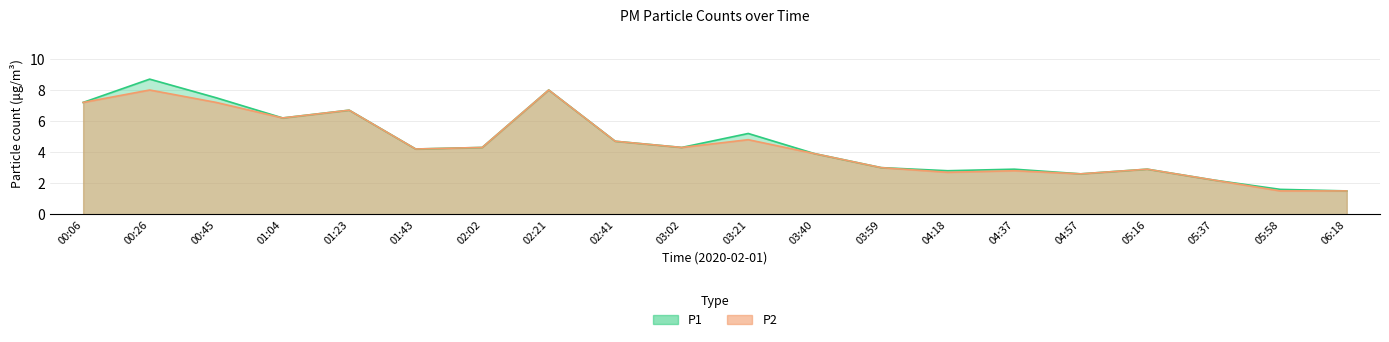

What is the difference between the P2 values at 03:21 and 06:18?

3.3